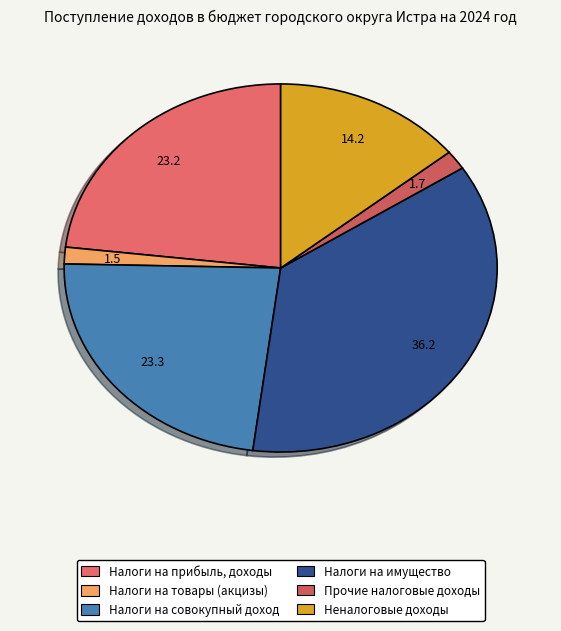

To the nearest percent, what is the difference between the Налоги на товары (акцизы) and Налоги на совокупный доход slice percentages?

22%